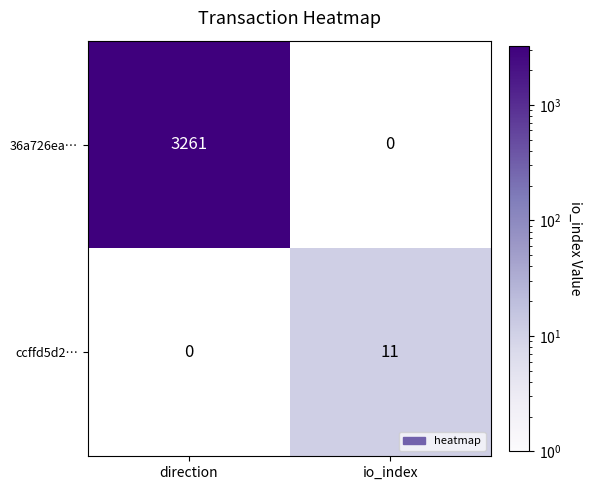

Which label corresponds to the largest value in the chart?

direction